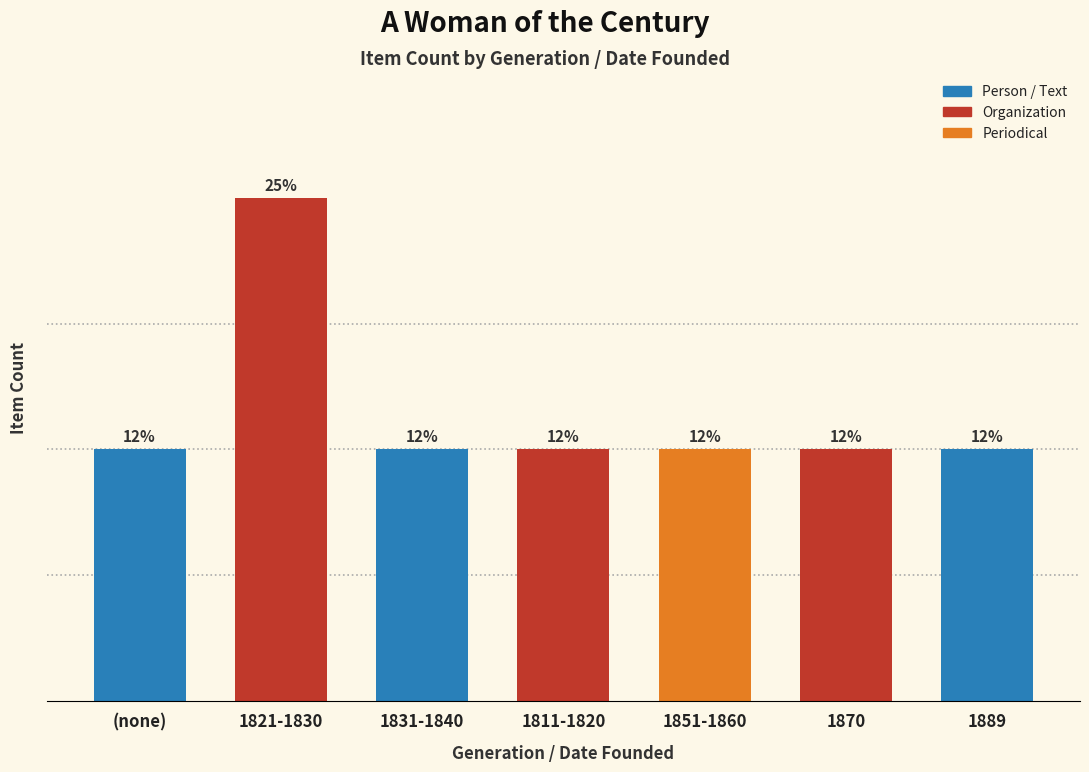

Which category has the highest value across all series?

1821-1830